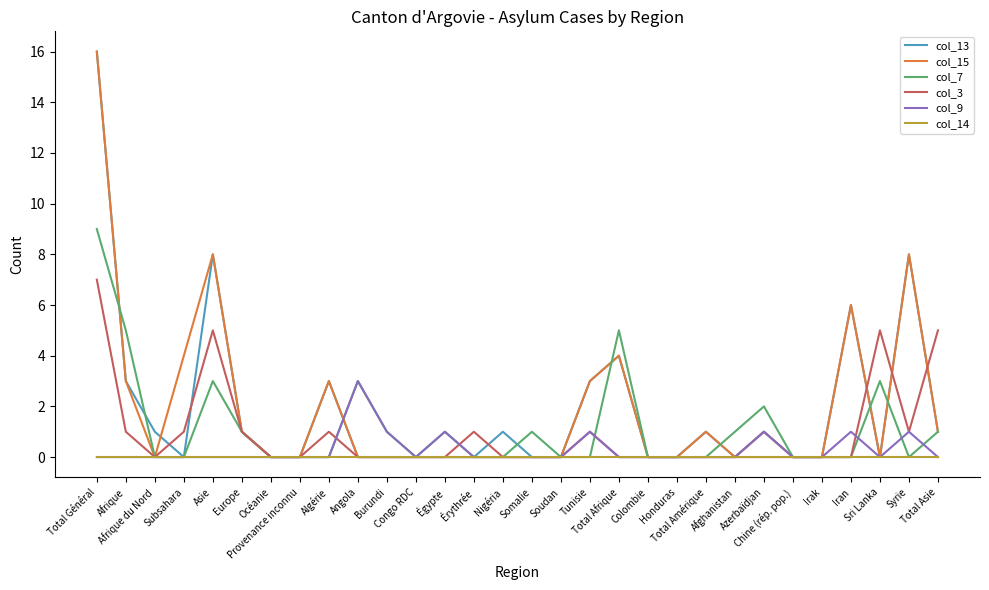

What is the highest value of the col_13 series?

16